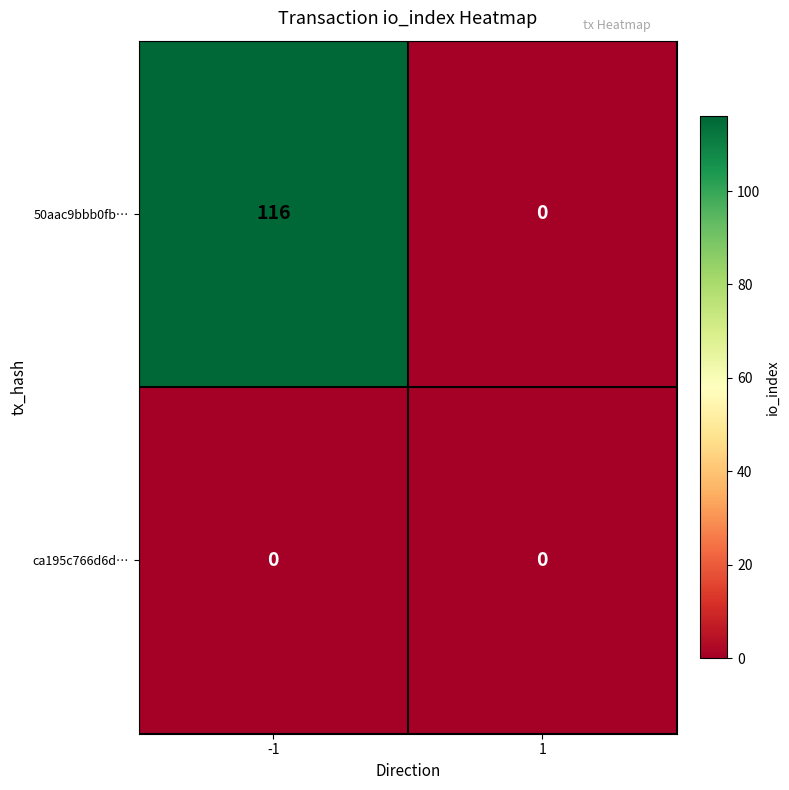

Rank the series by their maximum value, from lowest to highest.

ca195c766d6d…, 50aac9bbb0fb…